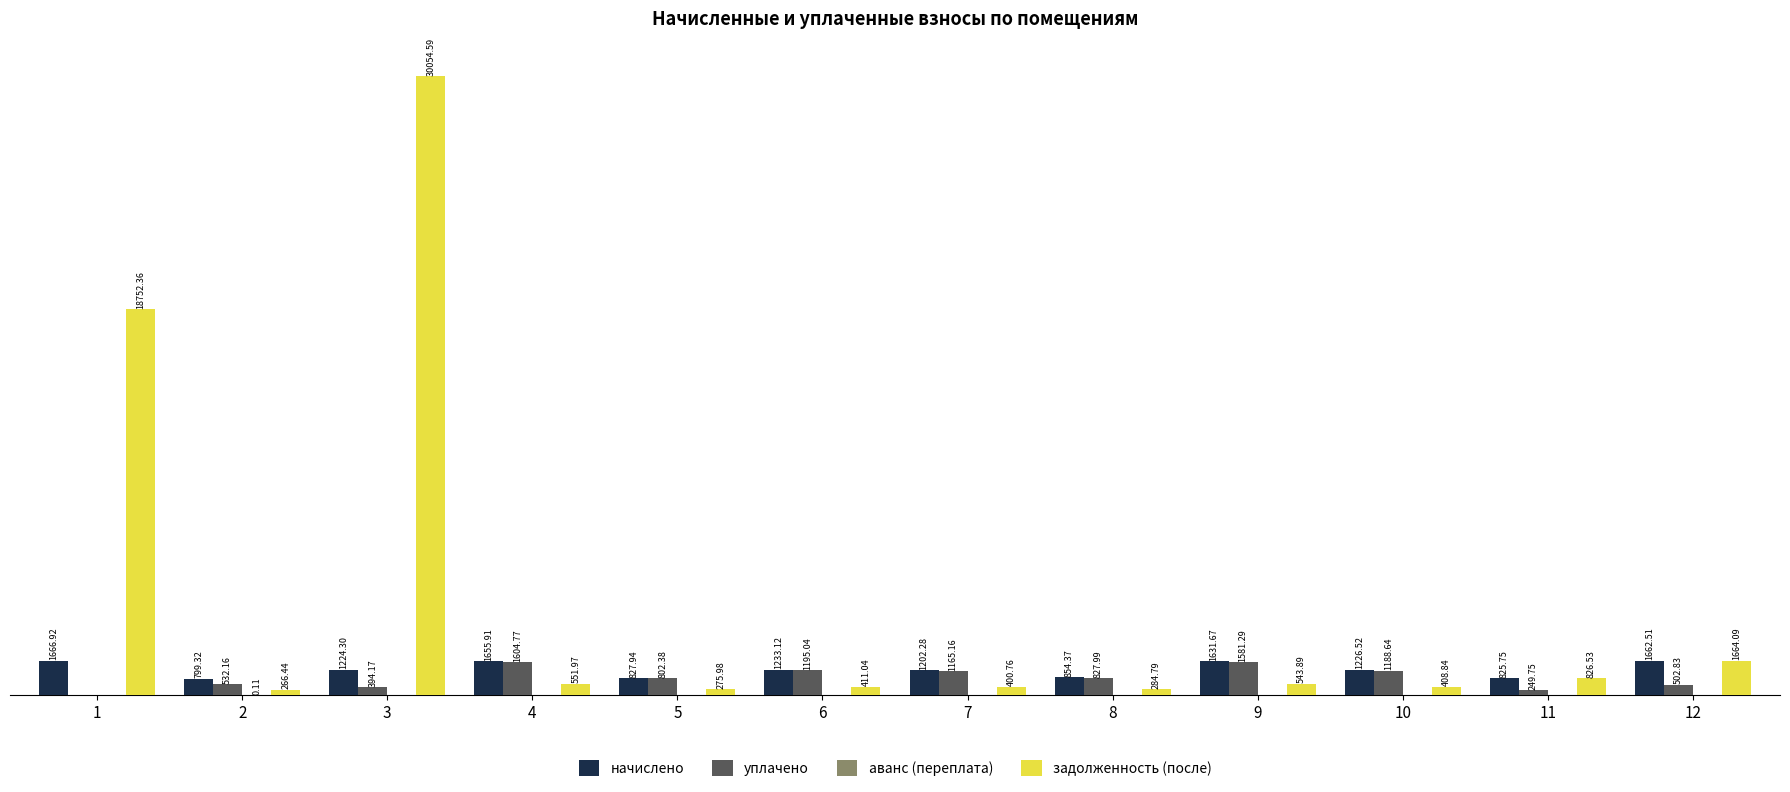

Which series changed the most between 11 and 12?

задолженность (после)